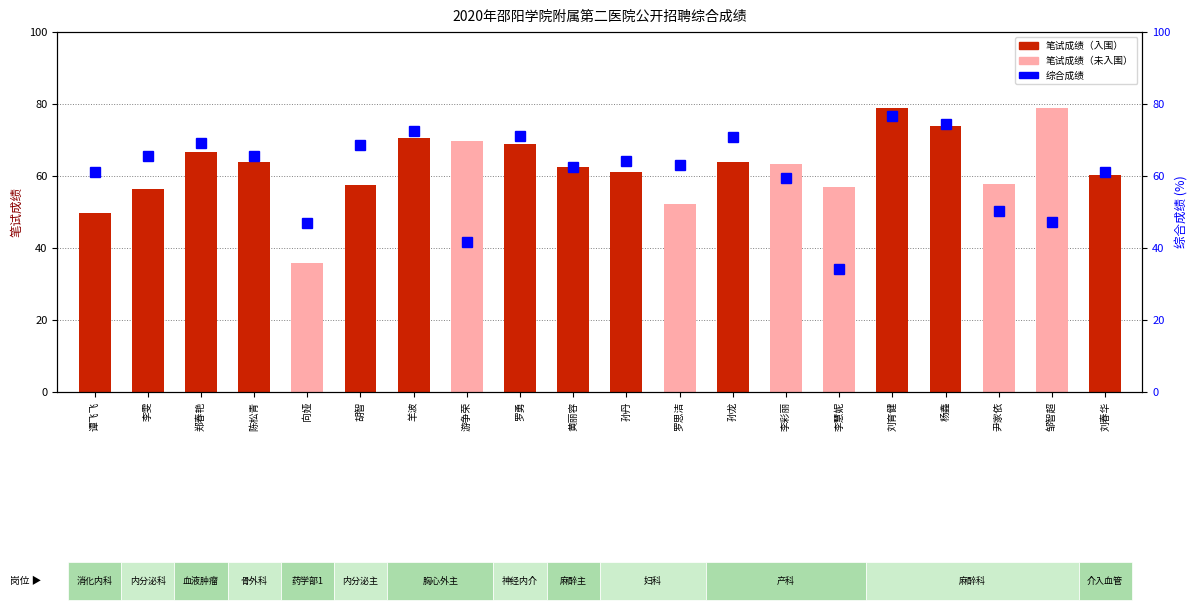

Read the 综合成绩 value at 胡智.

68.6